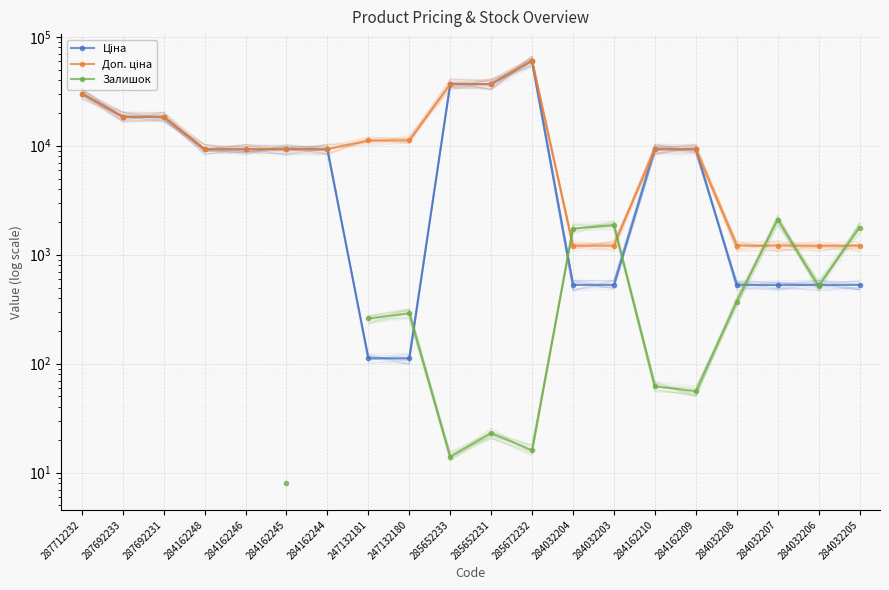

What position from the left is 287692231?

3